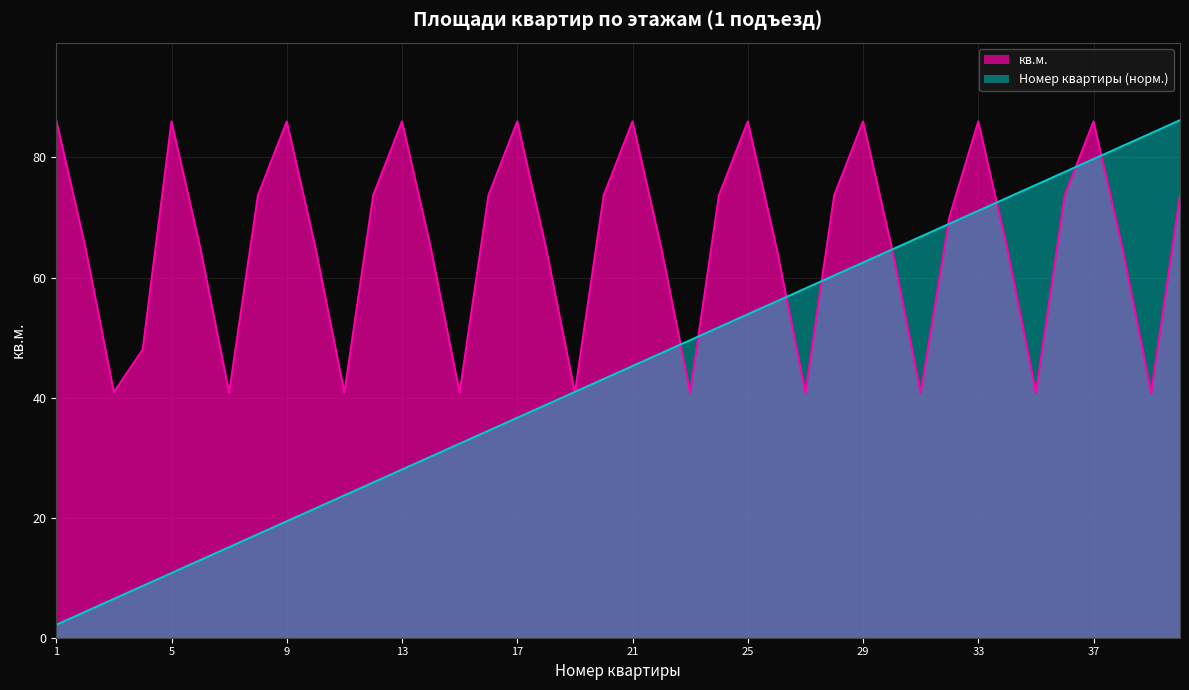

At which category does кв.м. reach its first local peak?

5